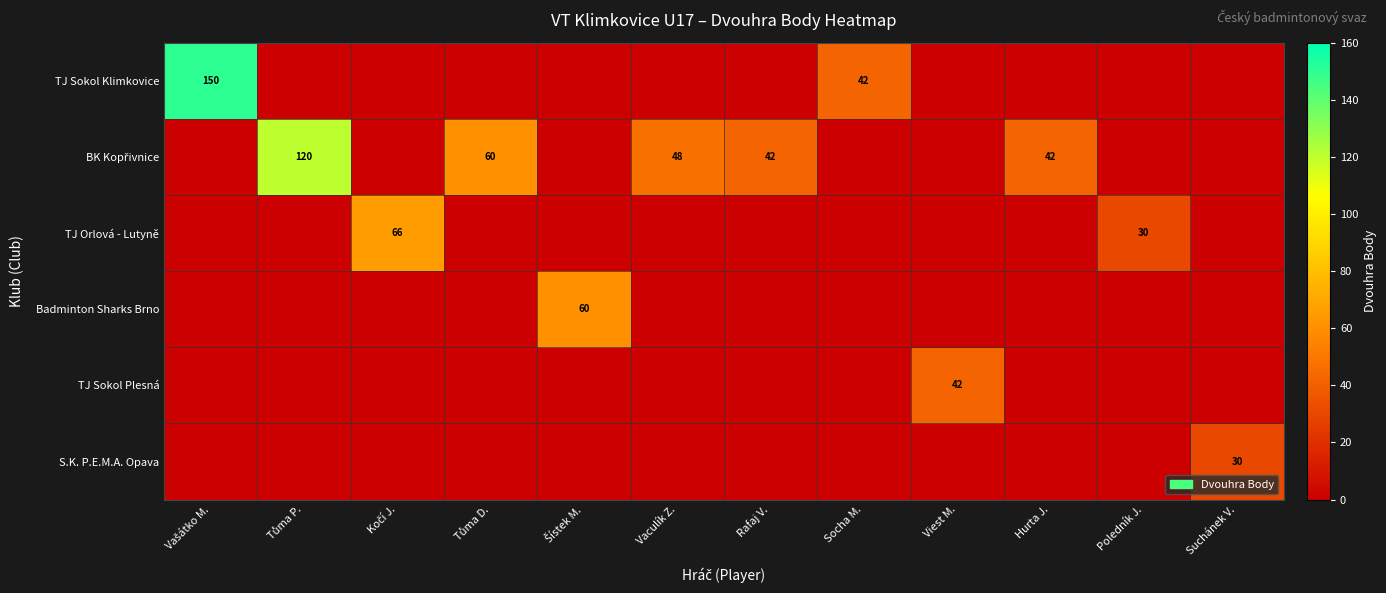

What is the total value across all series at Suchánek V.?

30